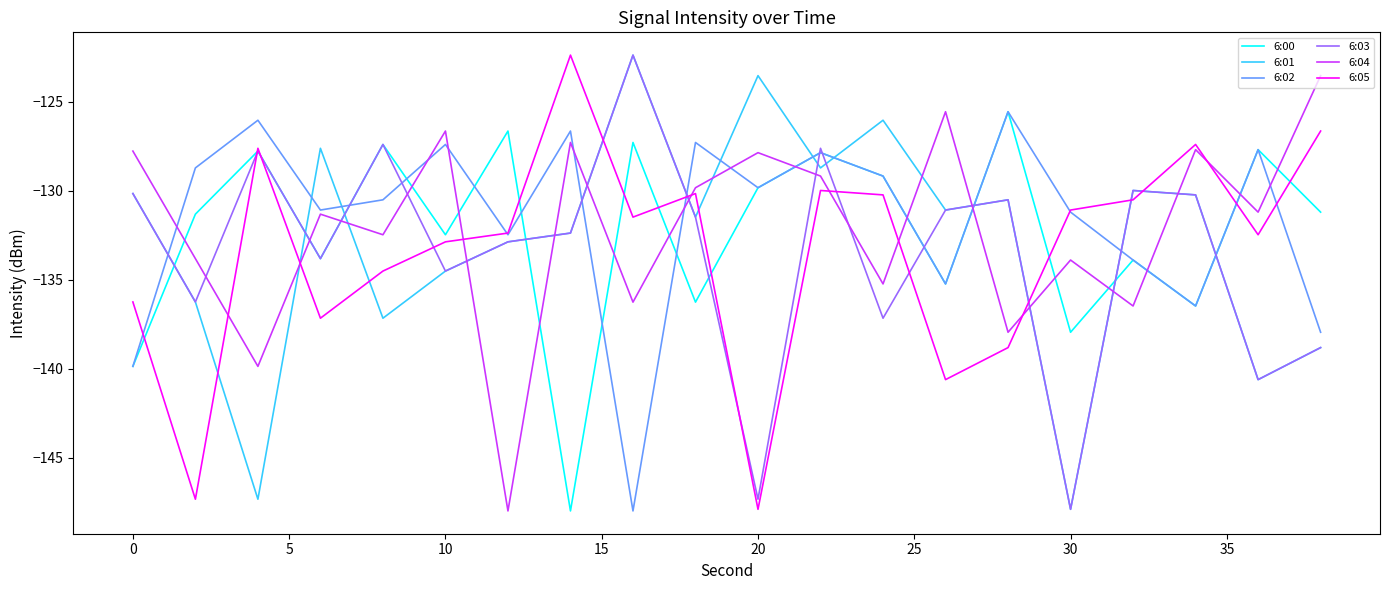

Does the chart have visible grid lines?

No